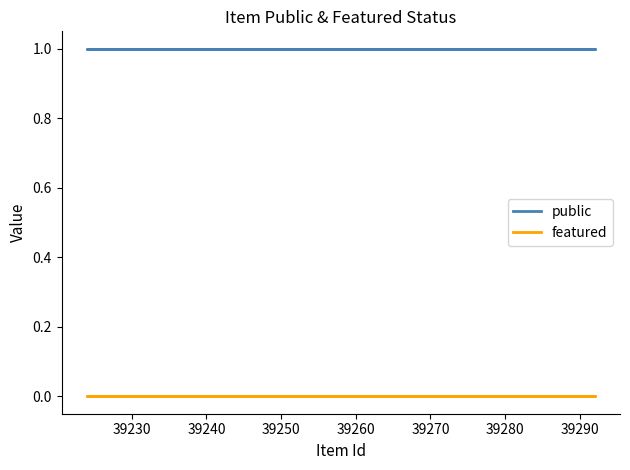

What is the sum of the public values at 39230 and 39300?

2